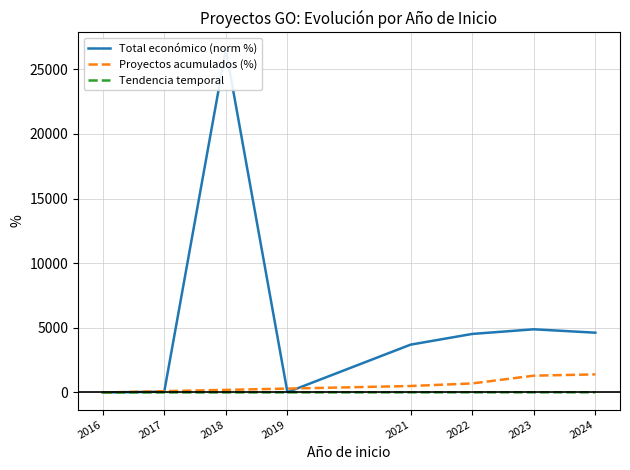

The value of Proyectos acumulados (%) at 2024 is 567.0. True or false?

False